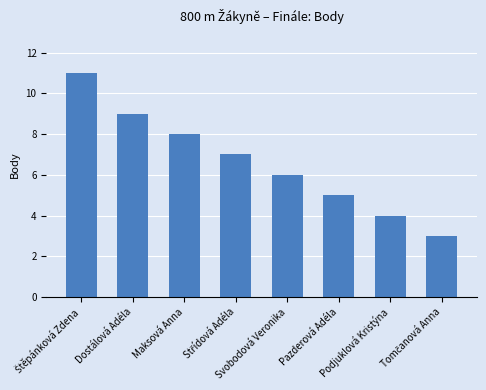

What position from the left is Dostálová Adéla?

2